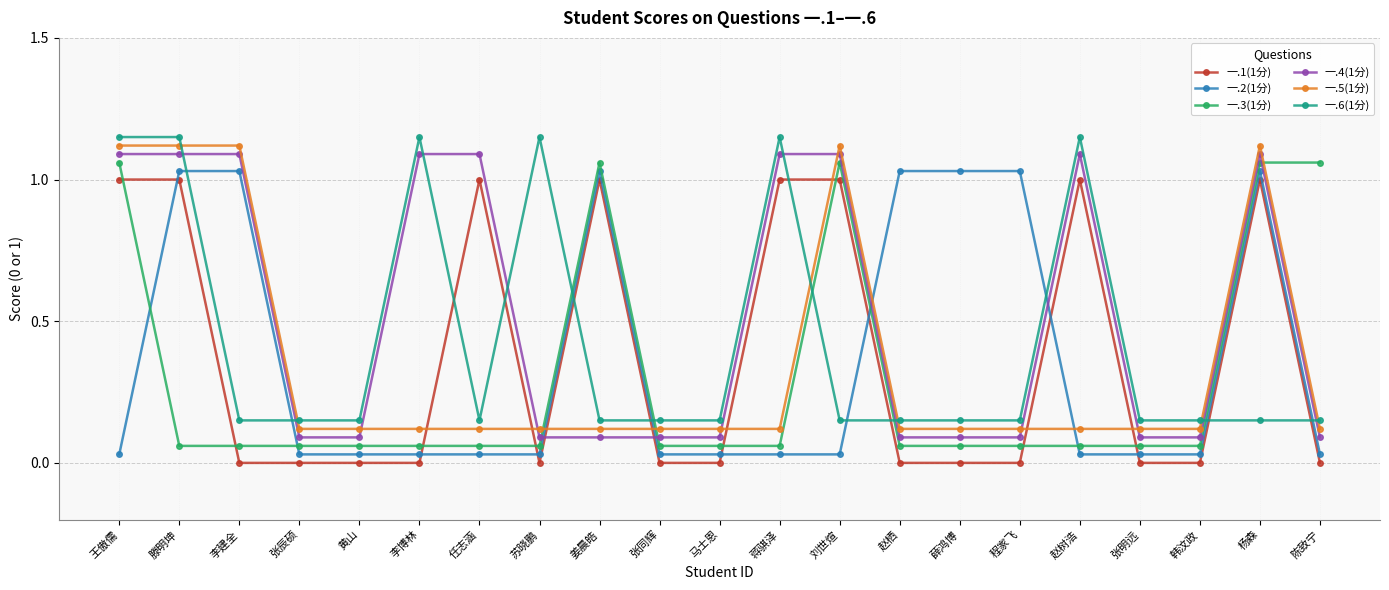

True or false: 一.3(1分) has more than 1 interior local peaks.

True